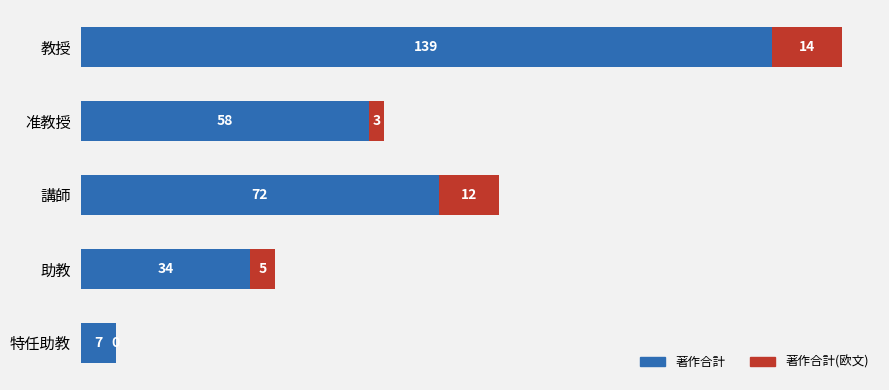

What is the maximum value for 著作合計?

139